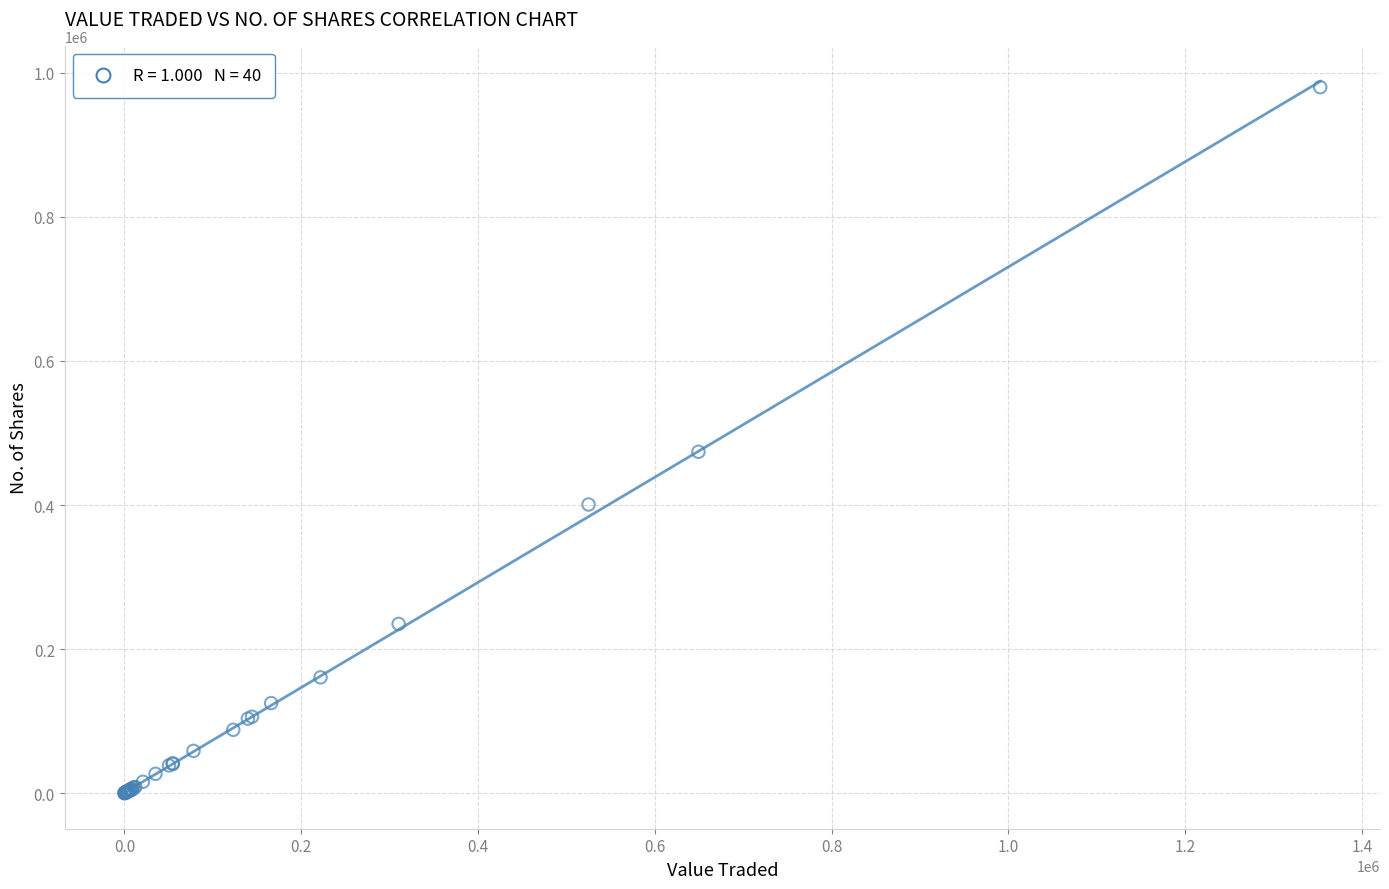

What Y value in the scatter plot is closest to 490096?

473954